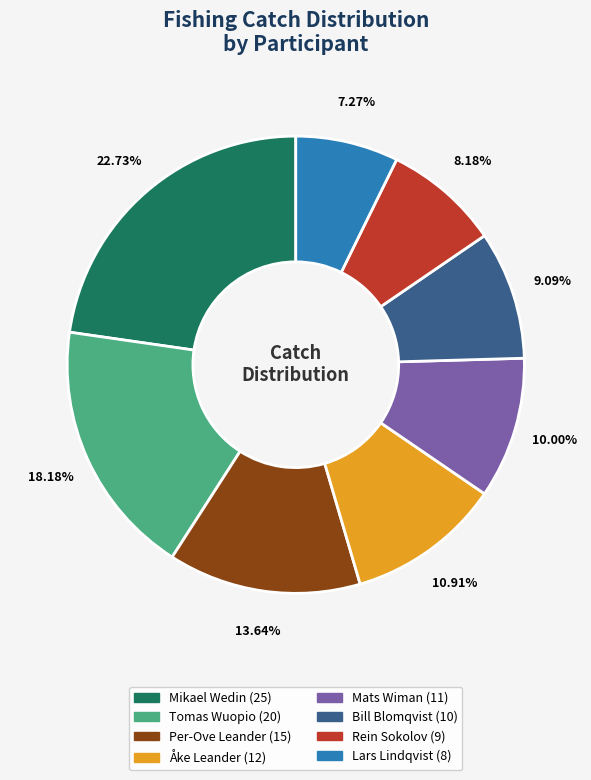

Is there a majority slice in this chart?

No